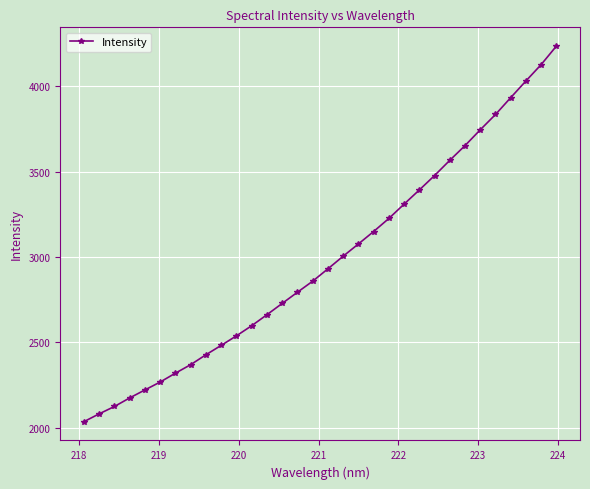

What is the minimum value shown in the chart?

2035.6